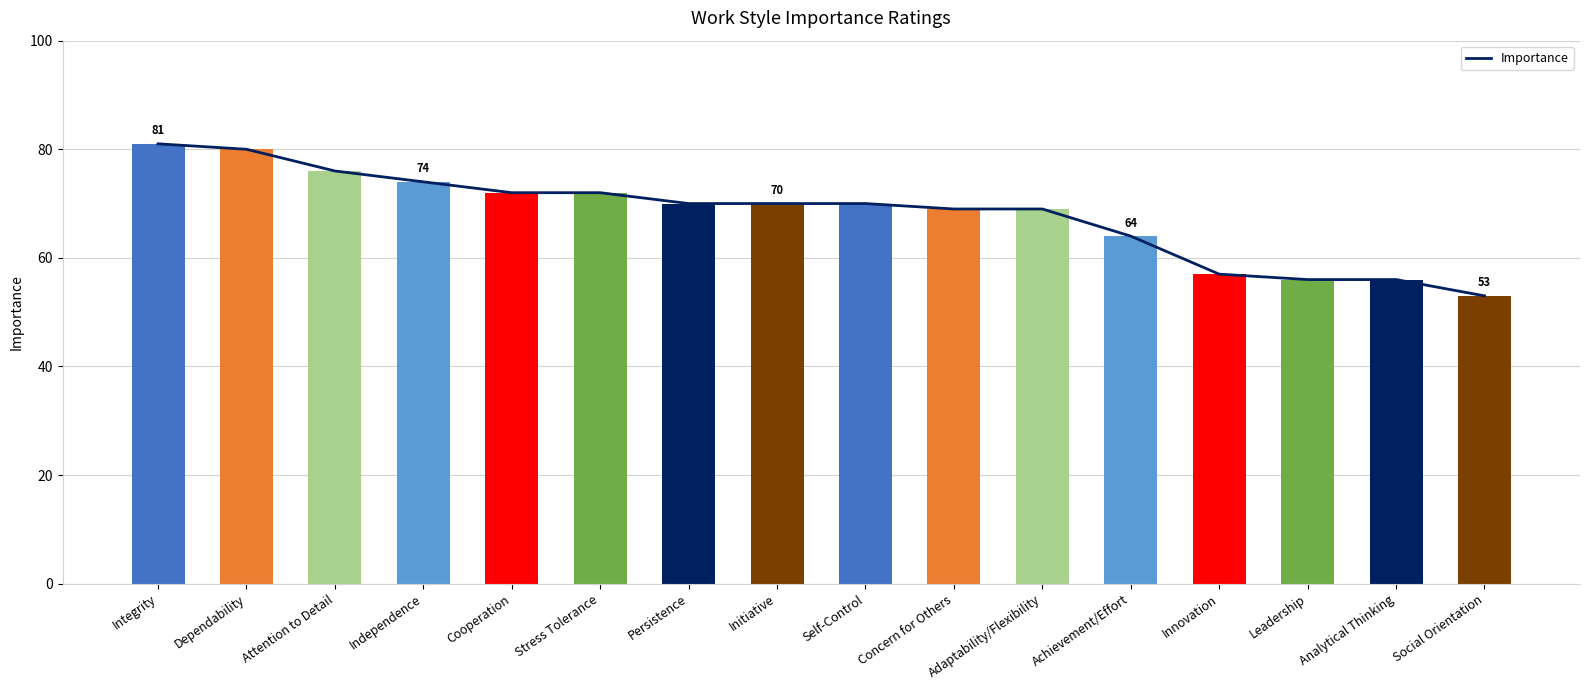

List the labels in order of value, smallest first.

Social Orientation, Leadership, Analytical Thinking, Innovation, Achievement/Effort, Concern for Others, Adaptability/Flexibility, Persistence, Initiative, Self-Control, Cooperation, Stress Tolerance, Independence, Attention to Detail, Dependability, Integrity